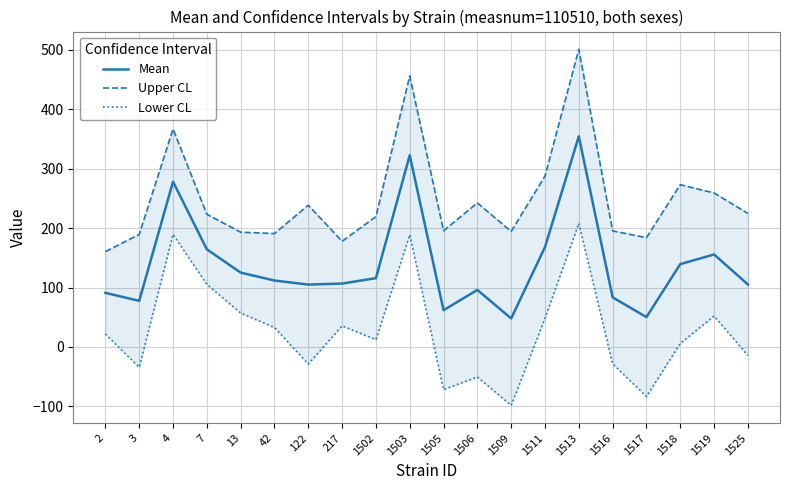

What is the difference between the Upper CL values at 122 and 1517?

54.7